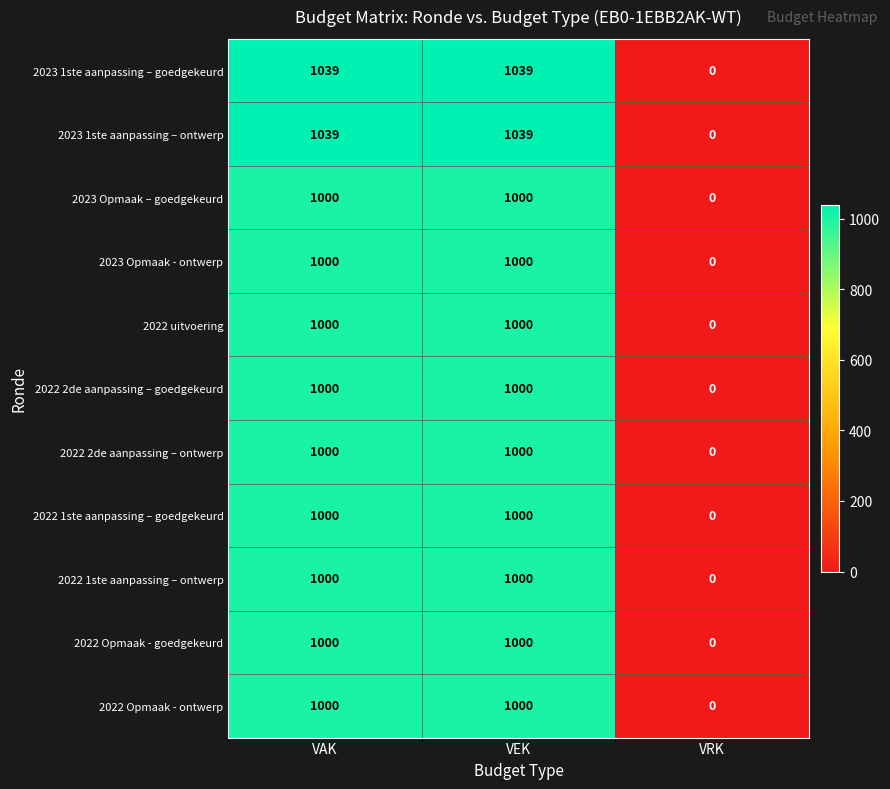

What is the average value of the 2022 uitvoering series?

667